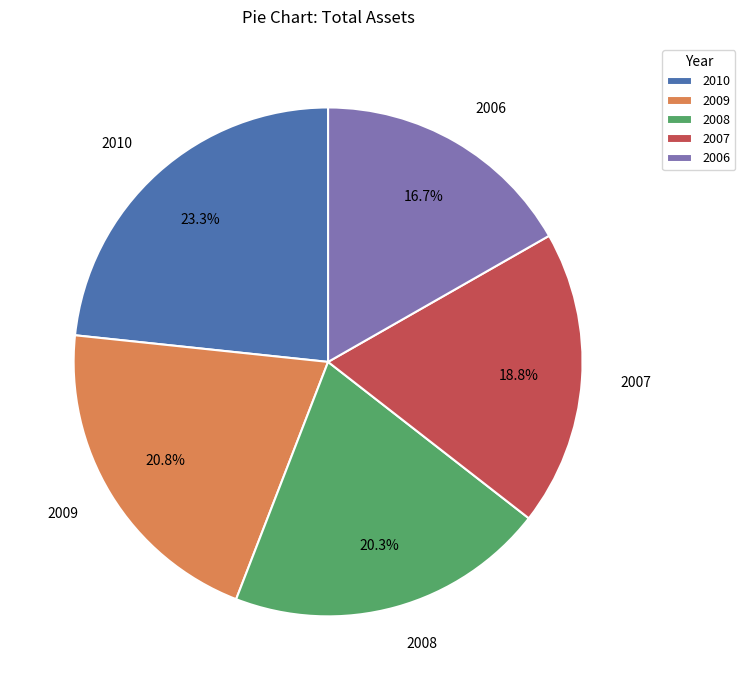

To the nearest percent, what is the average slice percentage?

20%